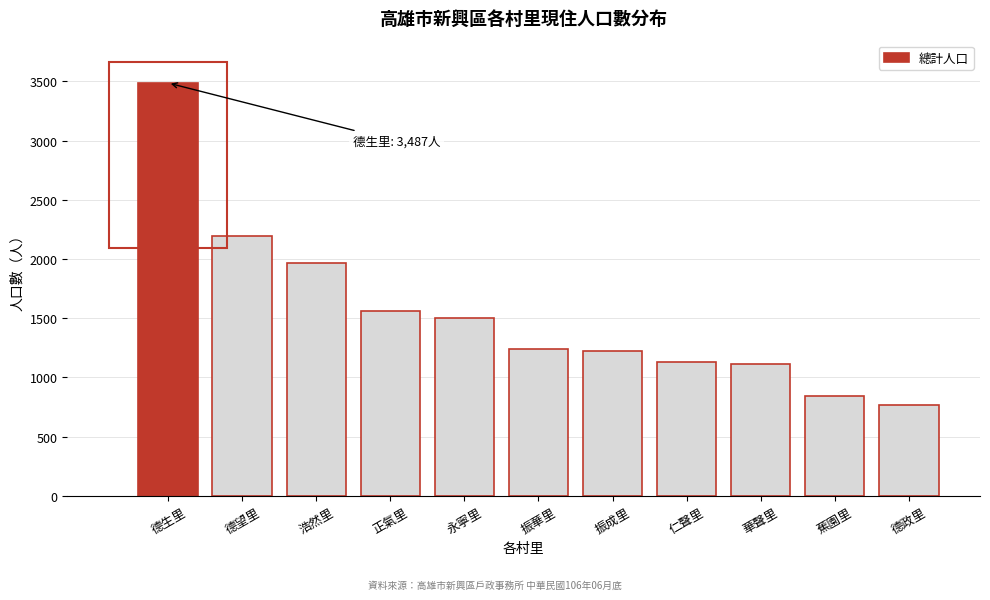

Reading left to right, what are all the values shown in this chart?

德生里=3487	德望里=2193	浩然里=1968	正氣里=1561	永寧里=1498	振華里=1237	振成里=1219	仁聲里=1132	華聲里=1114	蕉園里=845	德政里=763